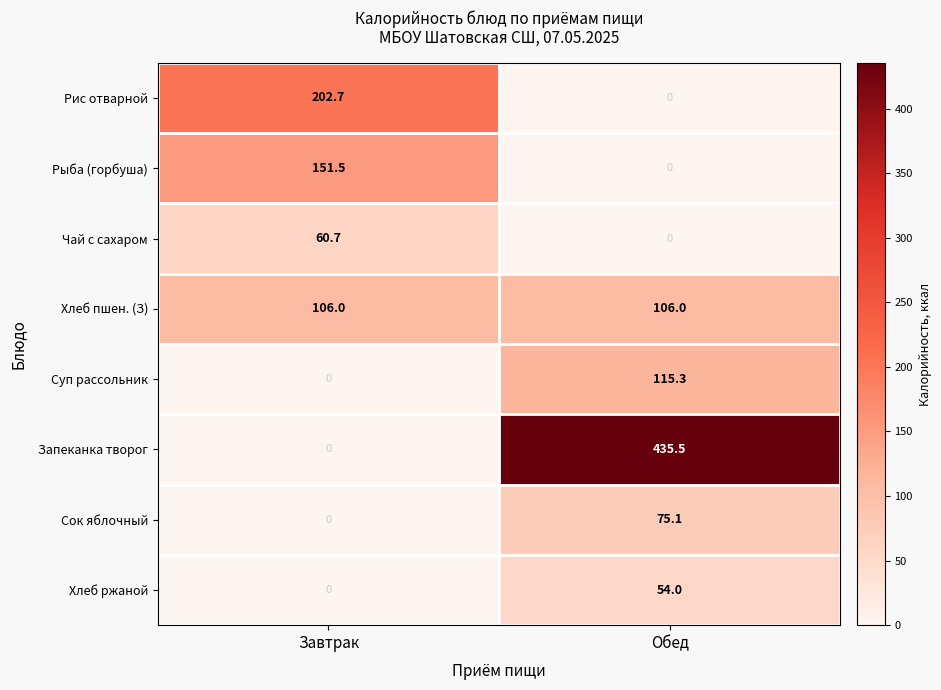

Count the number of data series in this chart.

8